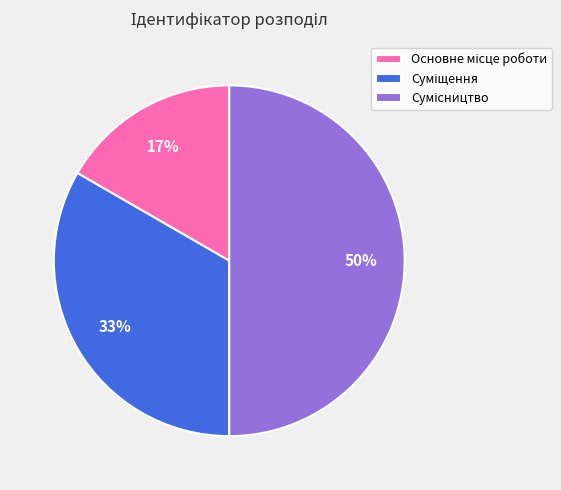

To the nearest percent, what is the average slice percentage?

33%